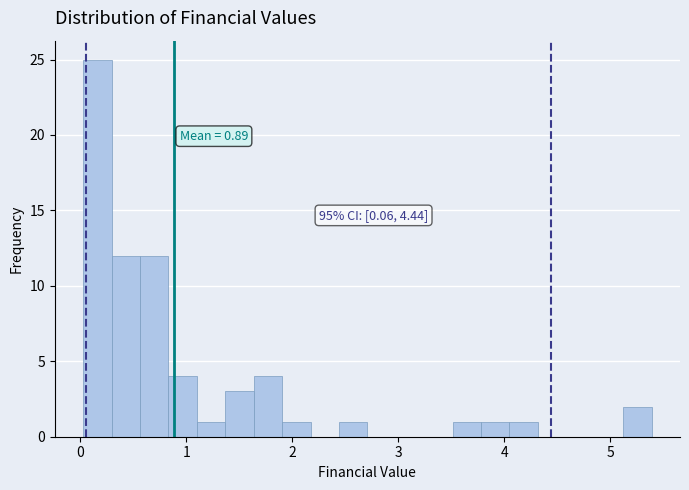

Read against the x-axis, roughly where is the centre of the tallest bar?

0.2